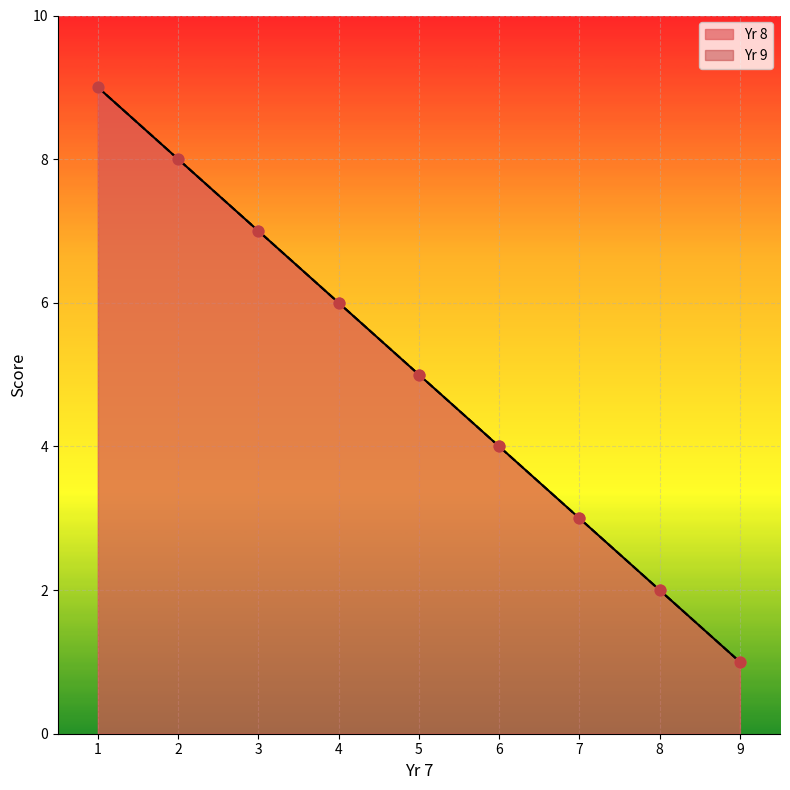

Which series has the largest total across all categories?

Yr 8